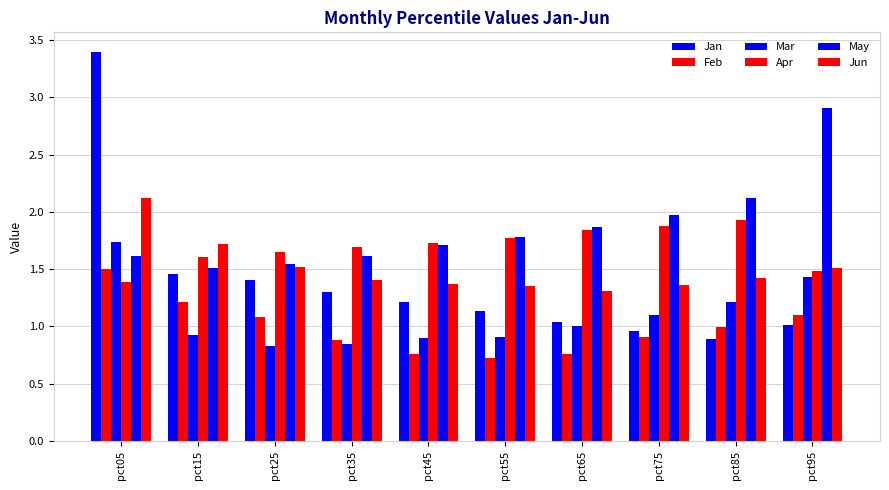

The Jun series shows 1.3 at pct65. True or false?

True